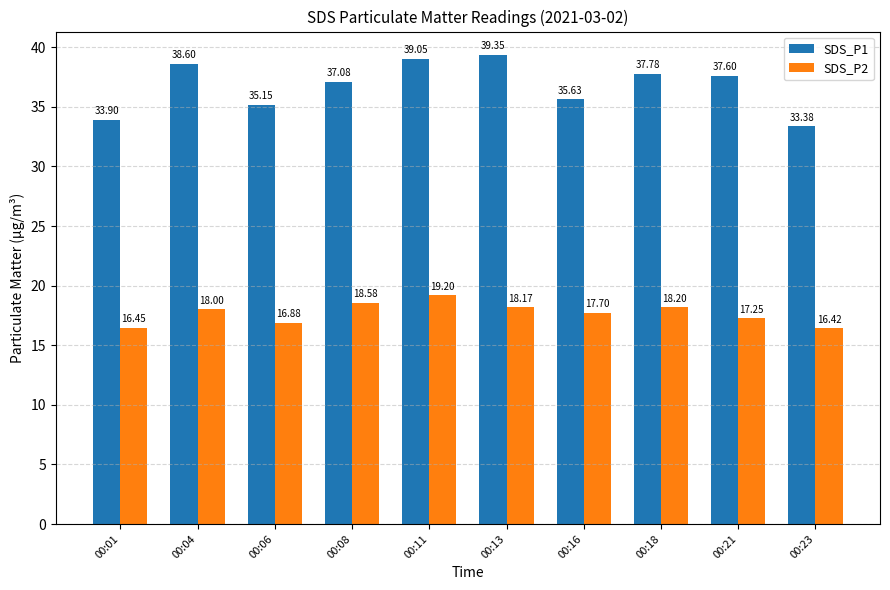

Rank the series at 00:01 from lowest to highest value.

SDS_P2, SDS_P1